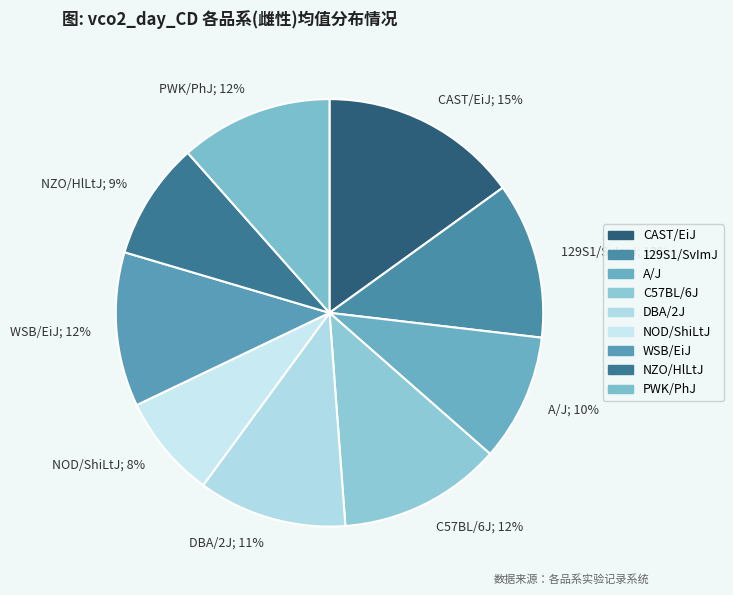

The WSB/EiJ; 12% slice represents 12% of the pie. True or false?

True